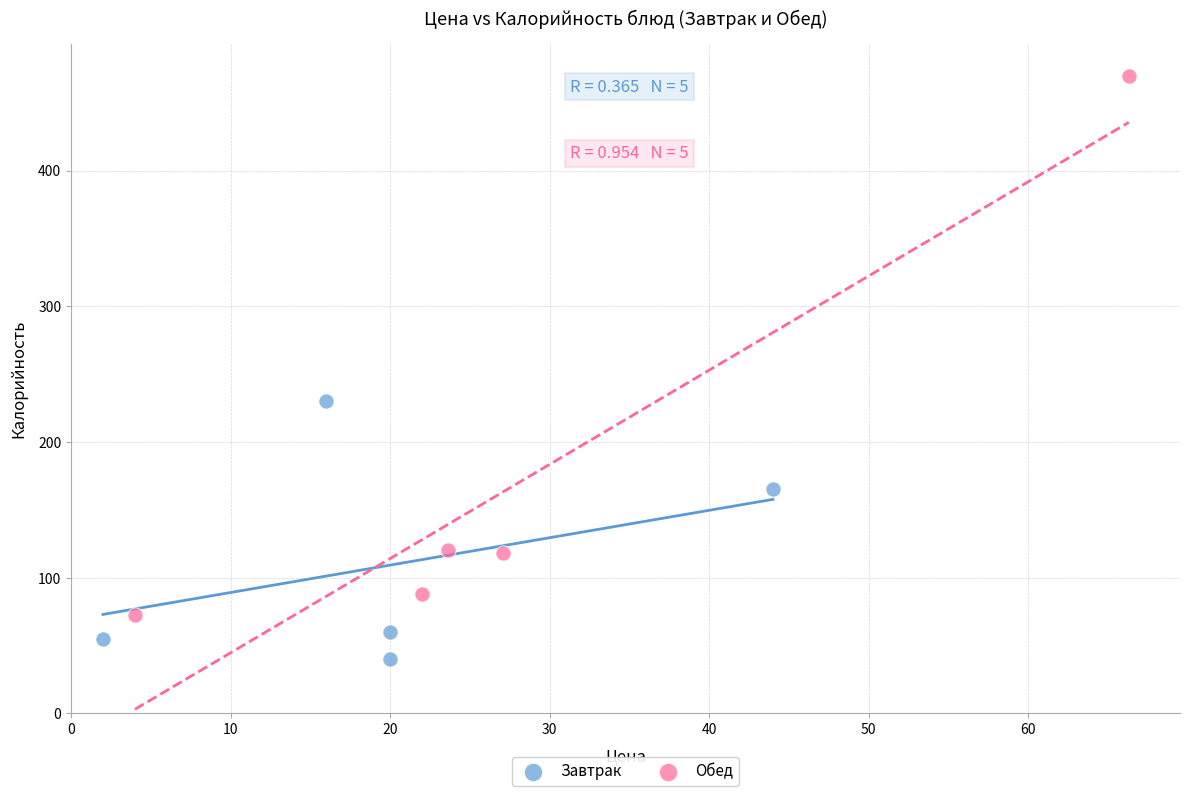

Which series reaches the maximum Y coordinate?

Обед